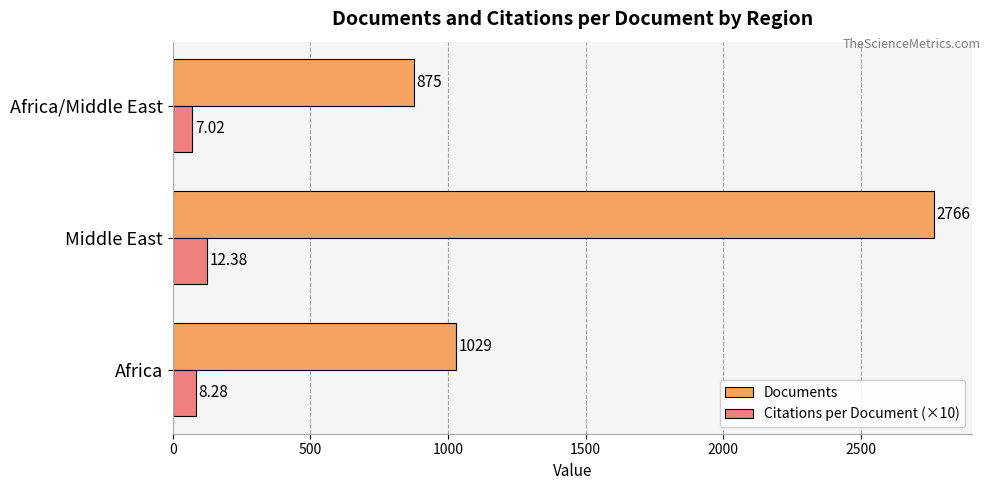

At which category is the sum across all series the highest?

Middle East